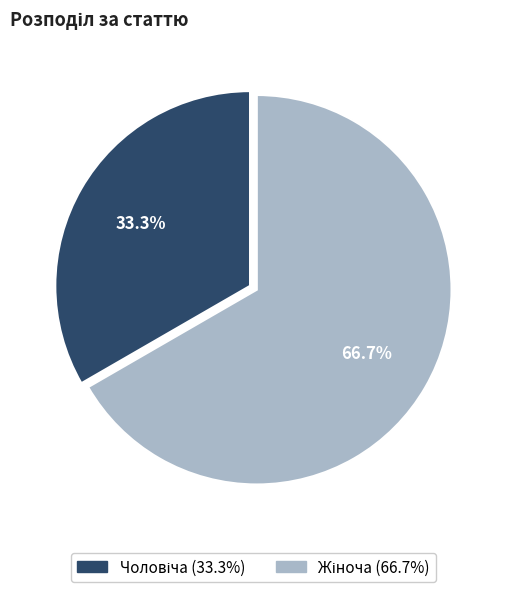

To the nearest percent, what is the difference between the largest and smallest slice percentages?

33%